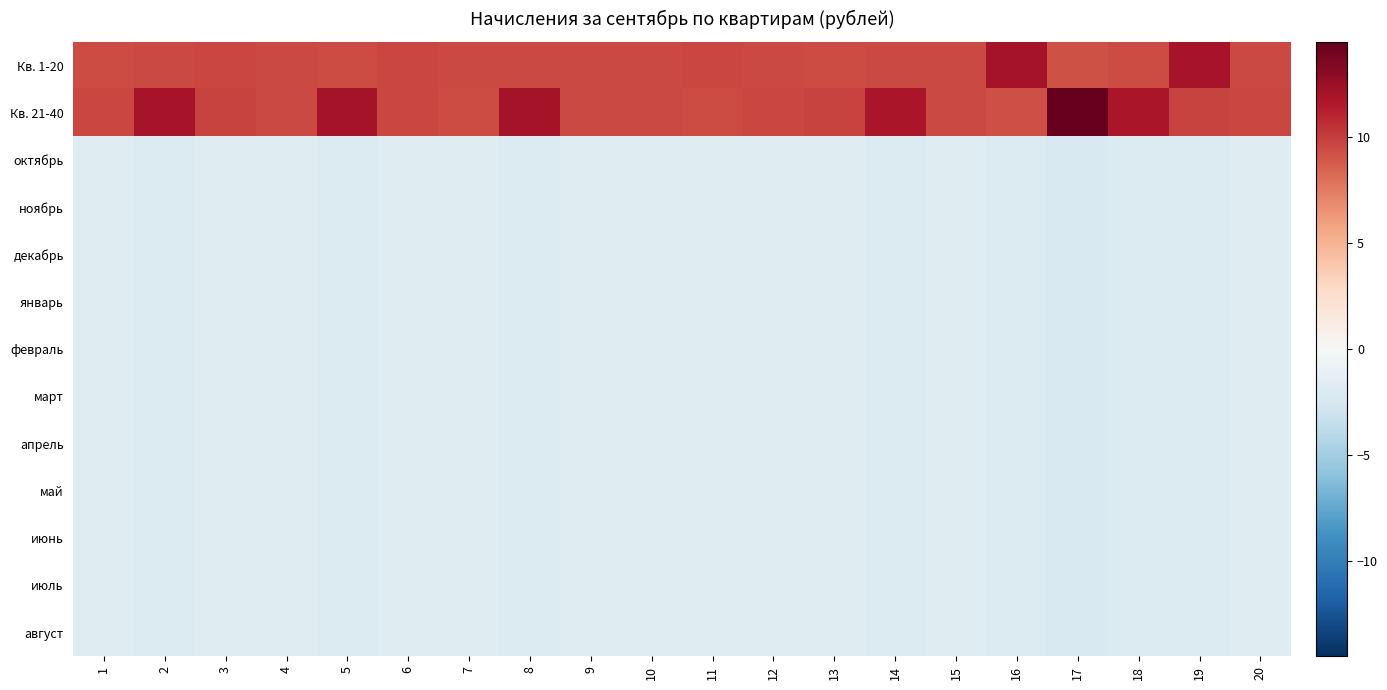

At which category is the sum across all series the highest?

9